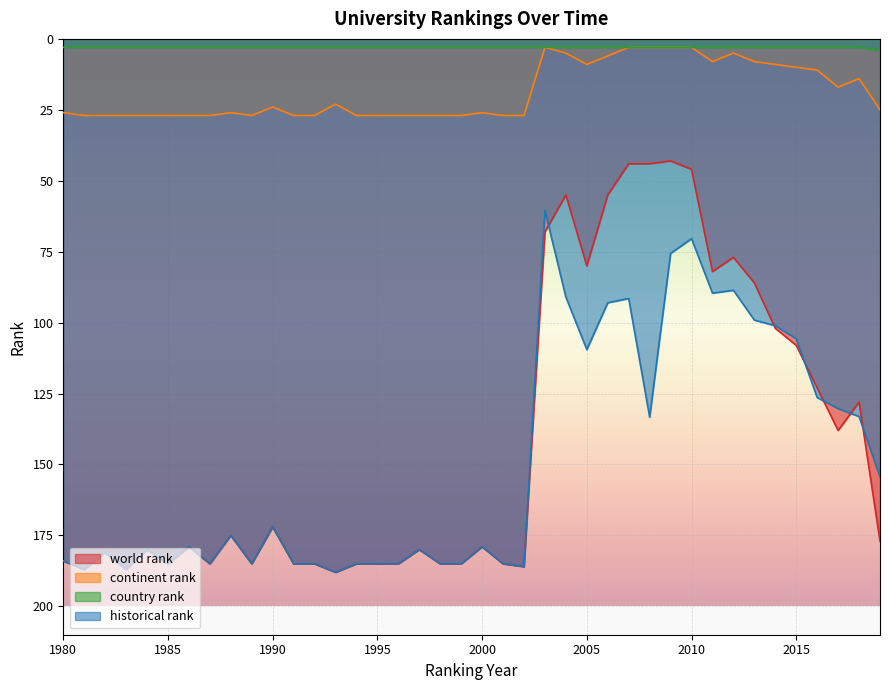

The value of world rank at 1995 is 185.0. True or false?

True